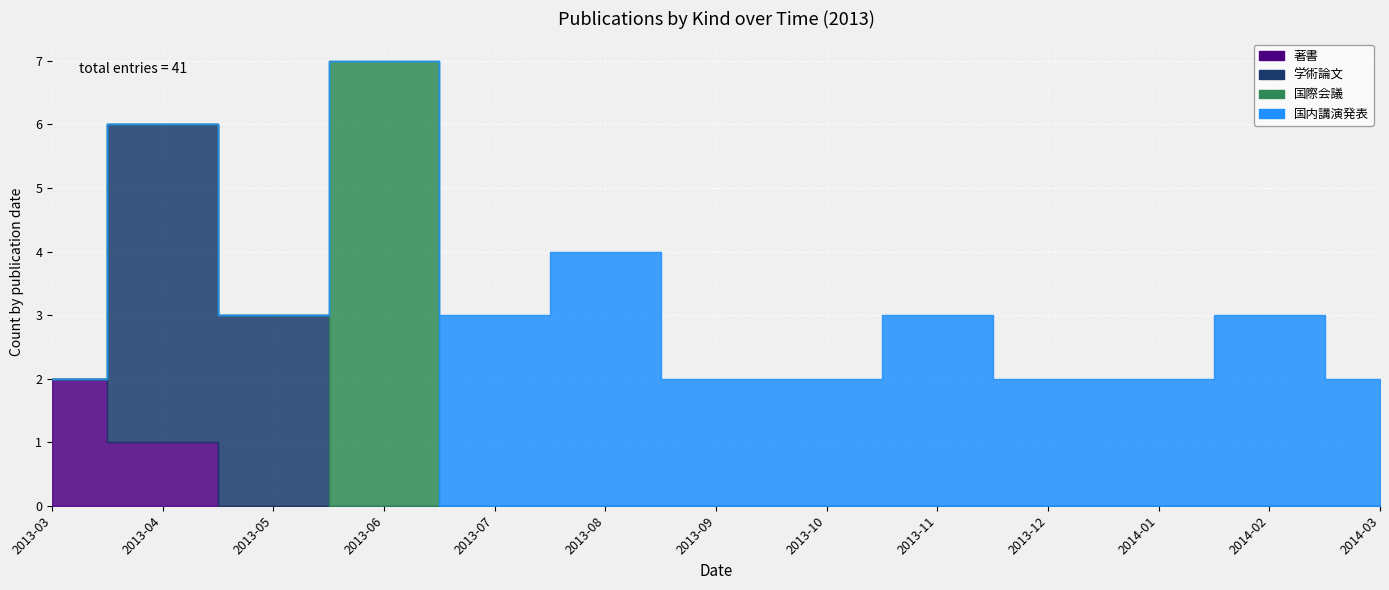

Reading left to right, list all the values displayed in this chart.

著書: 2013-03=2	2013-04=1	2013-05=0	2013-06=0	2013-07=0	2013-08=0	2013-09=0	2013-10=0	2013-11=0	2013-12=0	2014-01=0	2014-02=0	2014-03=0
学術論文: 2013-03=0	2013-04=5	2013-05=3	2013-06=0	2013-07=0	2013-08=0	2013-09=0	2013-10=0	2013-11=0	2013-12=0	2014-01=0	2014-02=0	2014-03=0
国際会議: 2013-03=0	2013-04=0	2013-05=0	2013-06=7	2013-07=0	2013-08=0	2013-09=0	2013-10=0	2013-11=0	2013-12=0	2014-01=0	2014-02=0	2014-03=0
国内講演発表: 2013-03=0	2013-04=0	2013-05=0	2013-06=0	2013-07=3	2013-08=4	2013-09=2	2013-10=2	2013-11=3	2013-12=2	2014-01=2	2014-02=3	2014-03=2